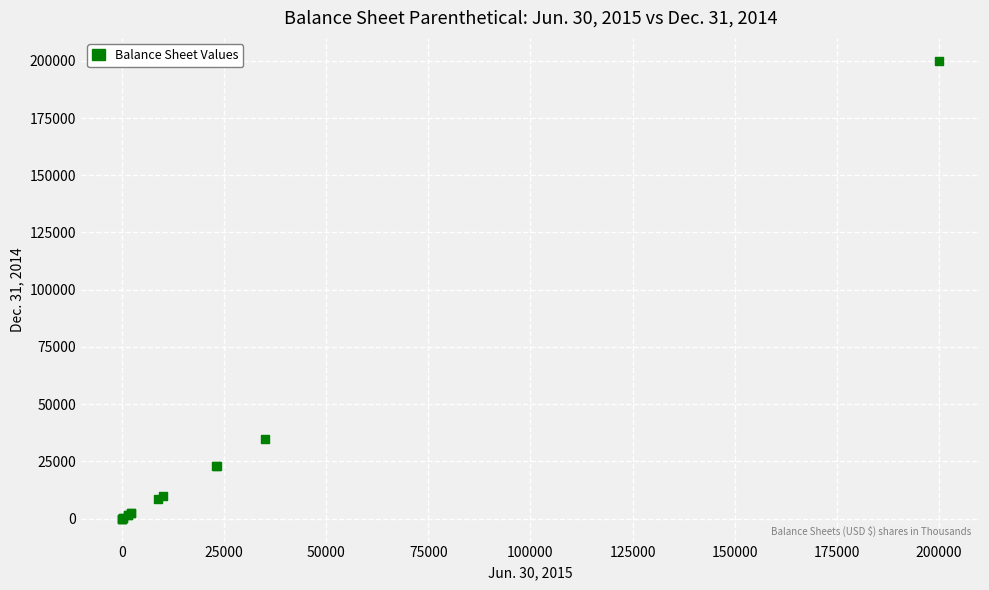

What Y value in the scatter plot is closest to 100000?

35000.0